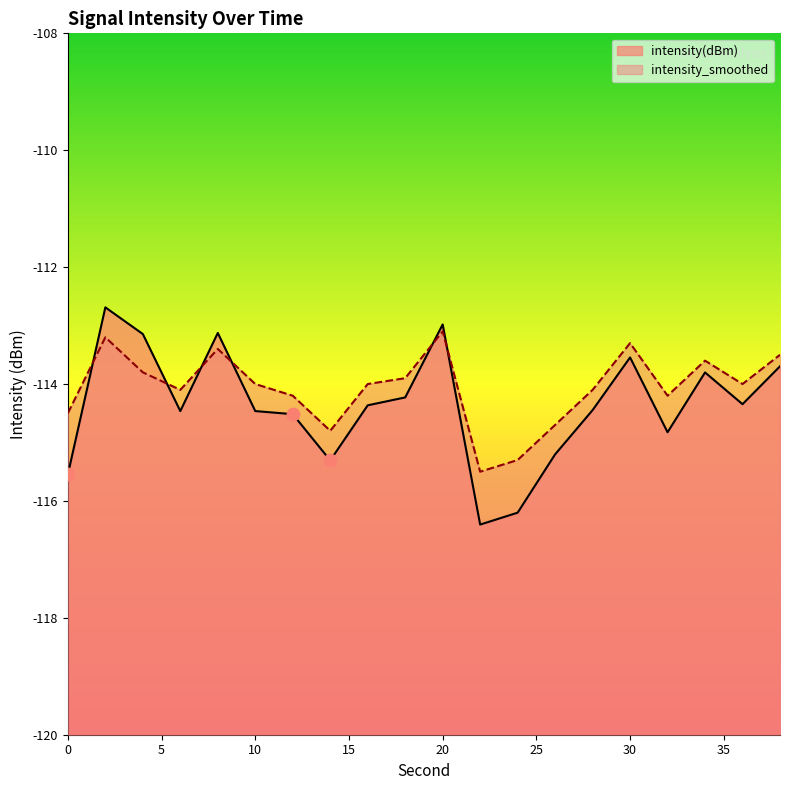

What are all the series names shown in the legend?

intensity(dBm), intensity_smoothed